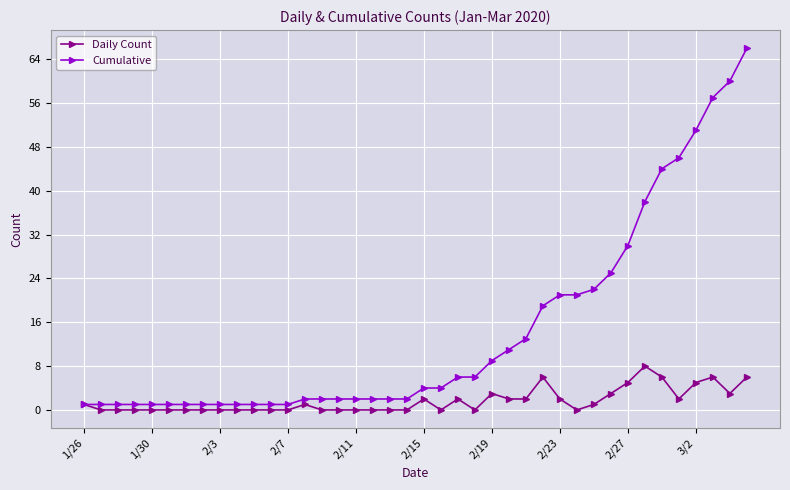

Which series has the largest range (max minus min)?

Cumulative